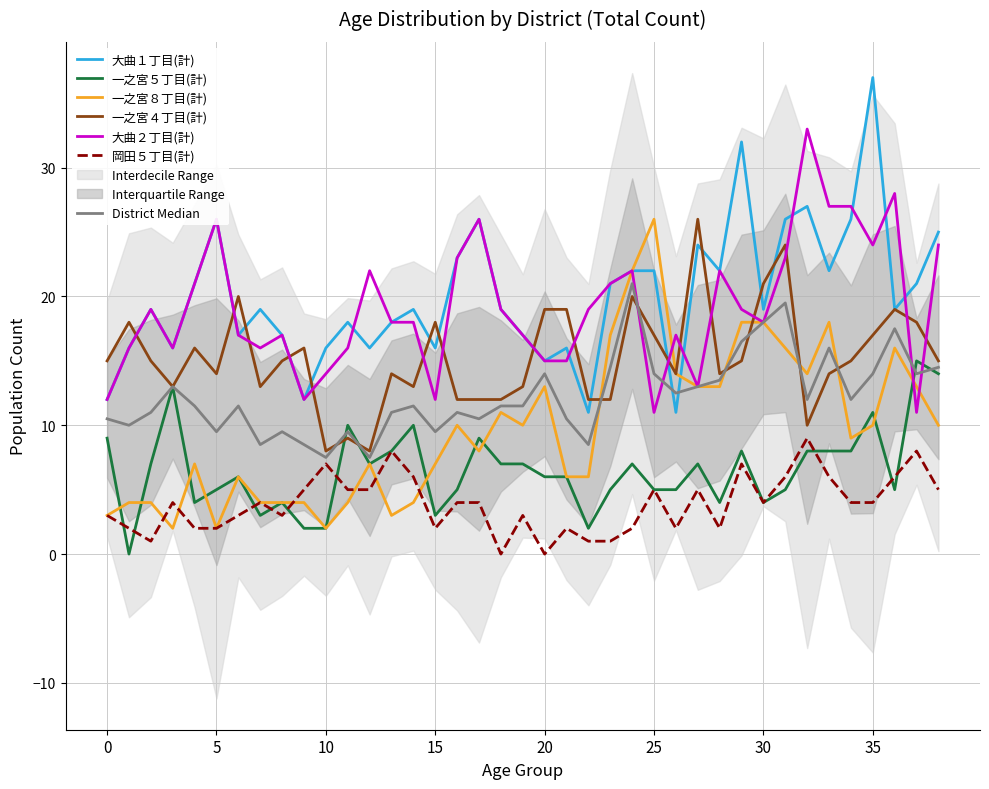

What is the value of the 大曲１丁目(計) point at the 38th from the left?

21